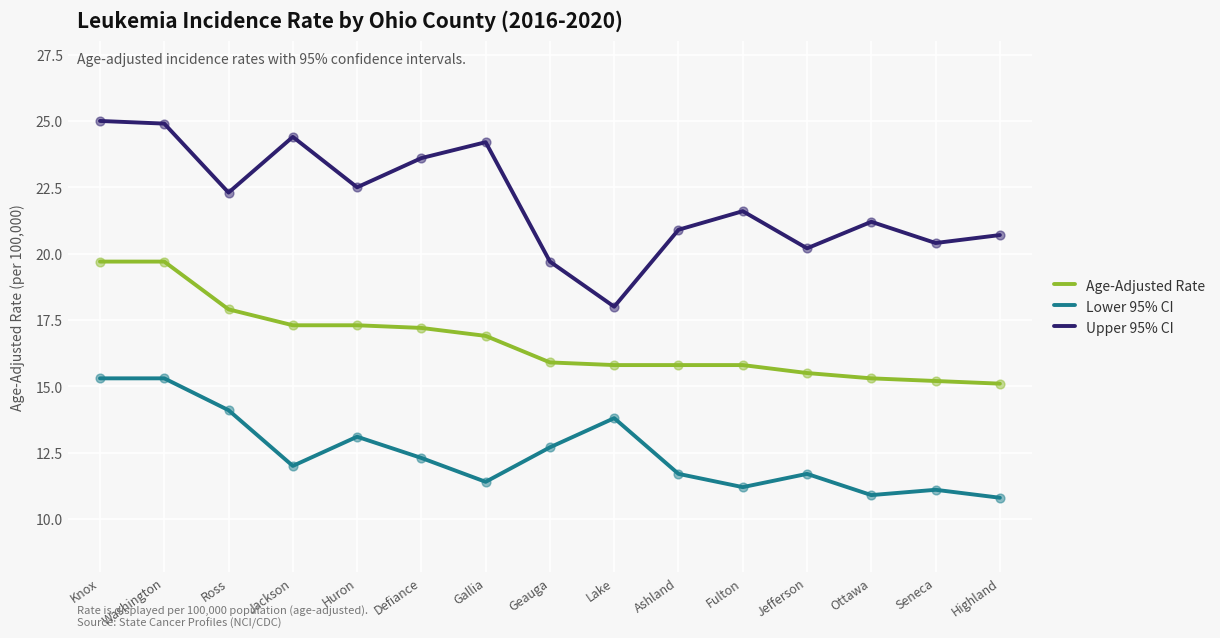

What is the total value across all series at Seneca?

46.7